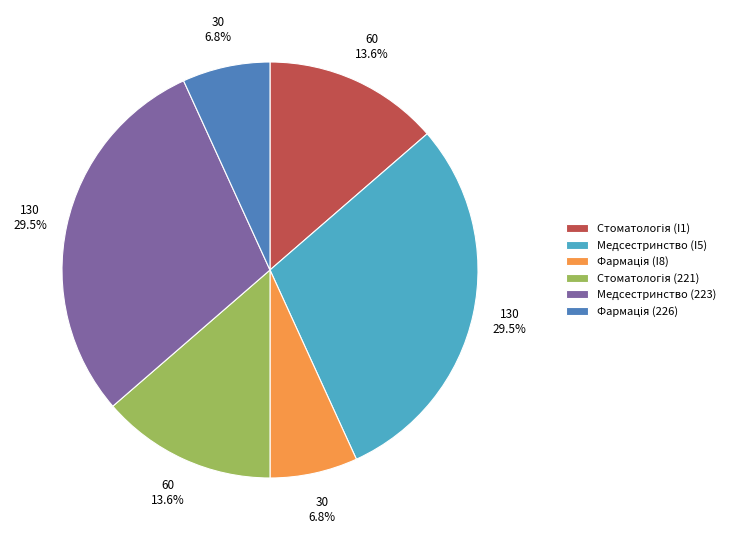

Is Медсестринство (223) the majority of the pie?

No